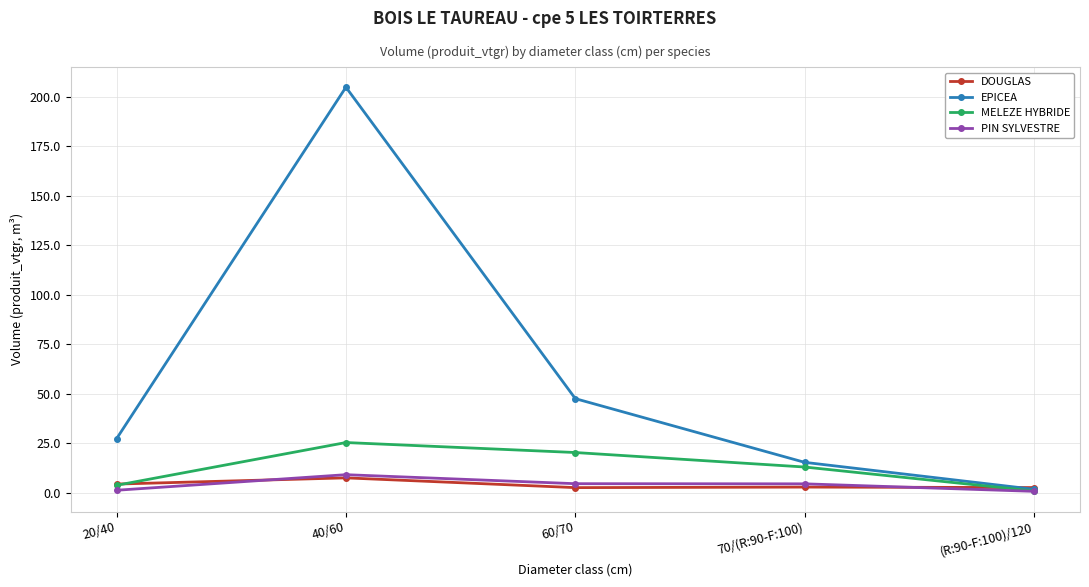

Which series changed the most between 60/70 and (R:90-F:100)/120?

EPICEA